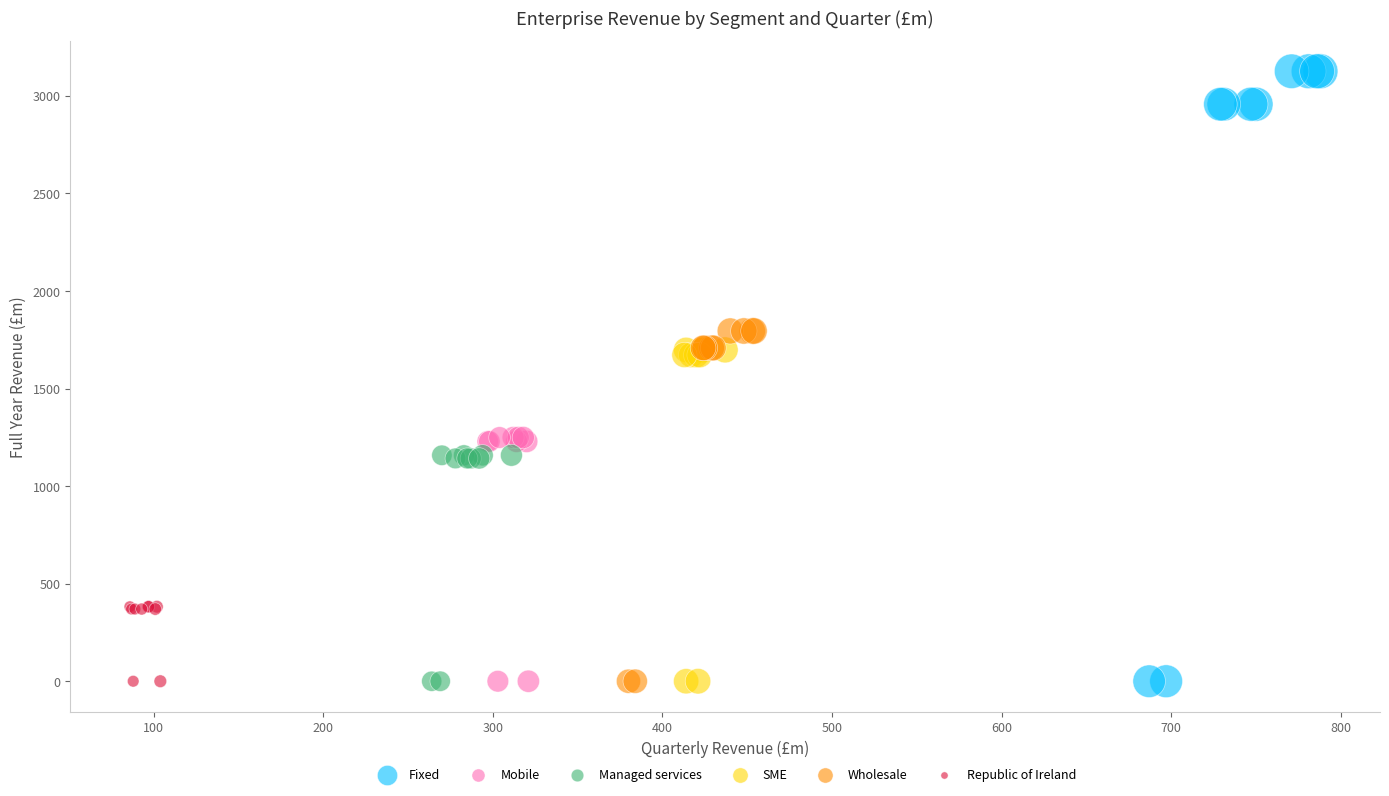

Which series contains the highest Y value?

Fixed